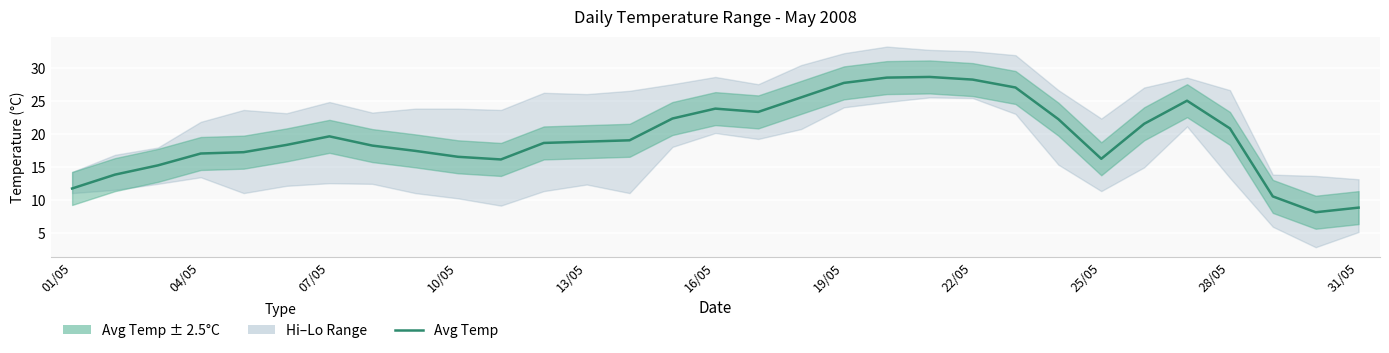

What is the difference between the maximum and minimum values?

20.5